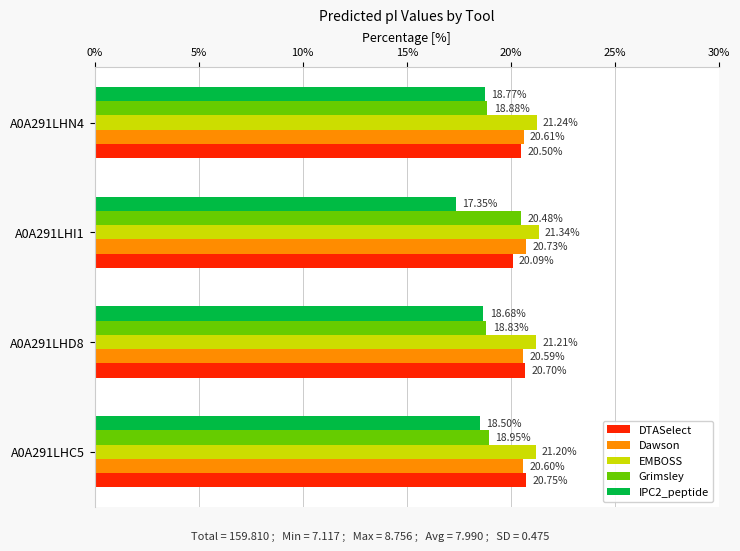

Which series has the largest total across all categories?

EMBOSS